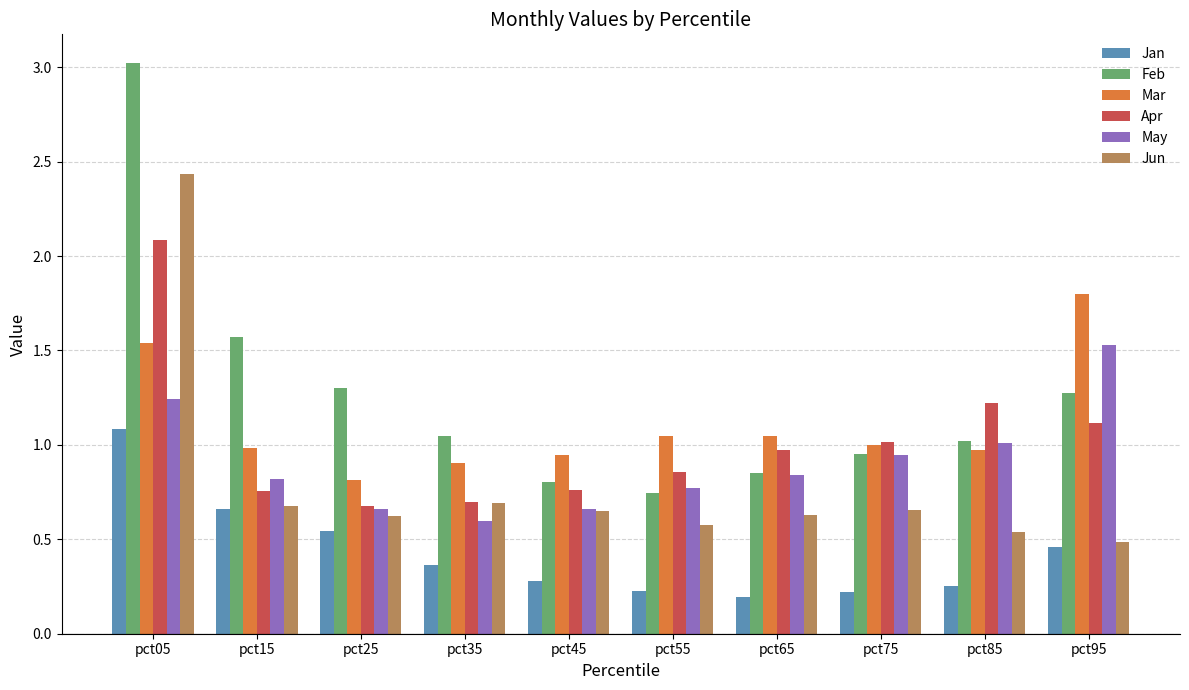

Which label corresponds to the smallest value in the chart?

pct65